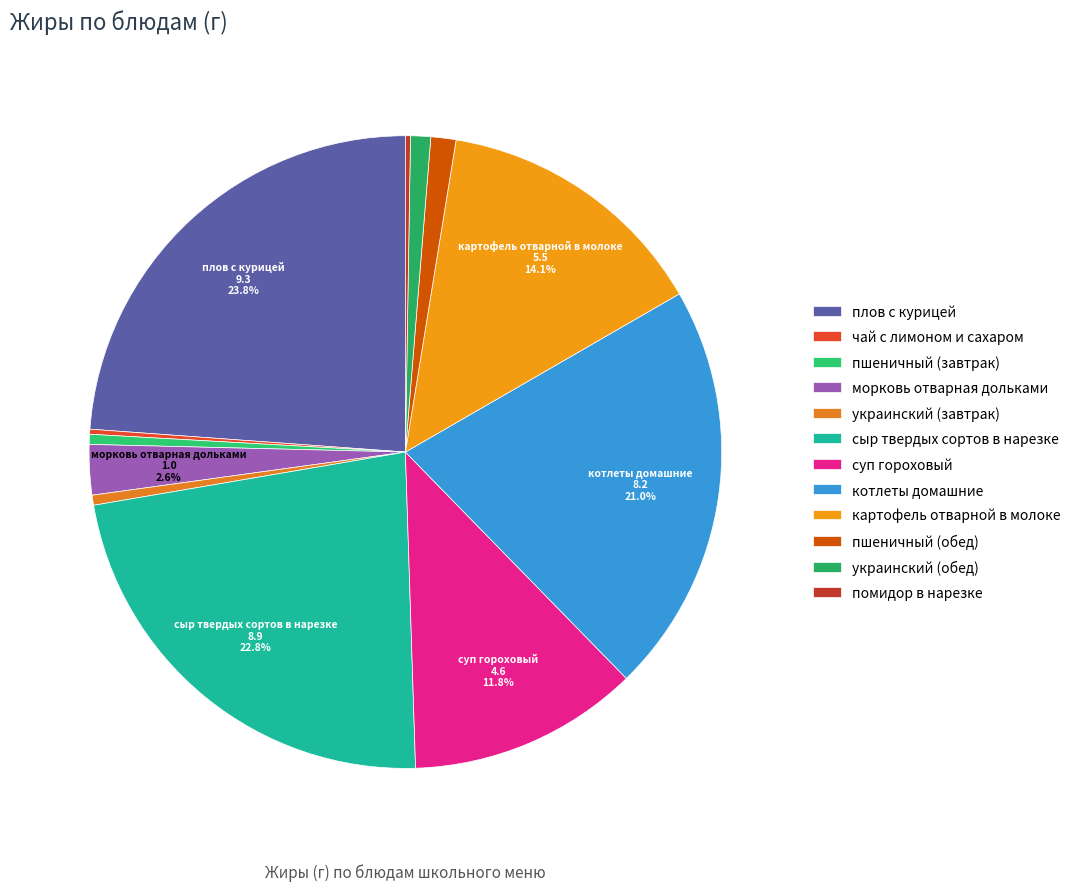

Is there any slice that represents more than half of the pie?

No